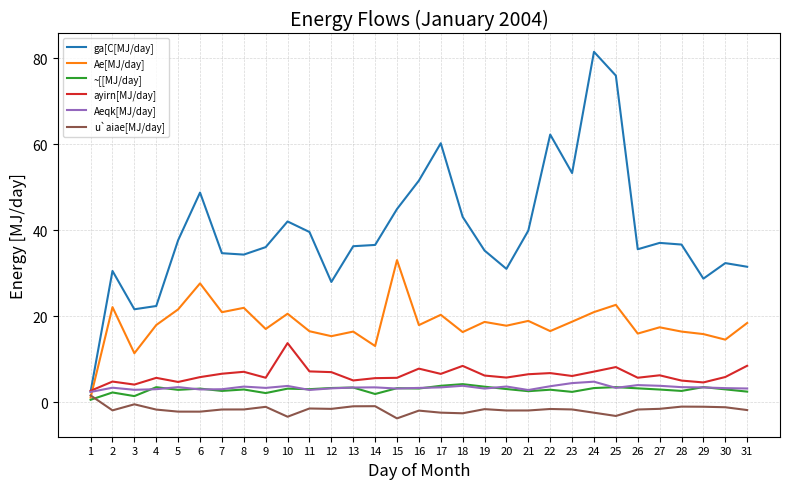

Which series has the largest range (max minus min)?

ga[C[MJ/day]